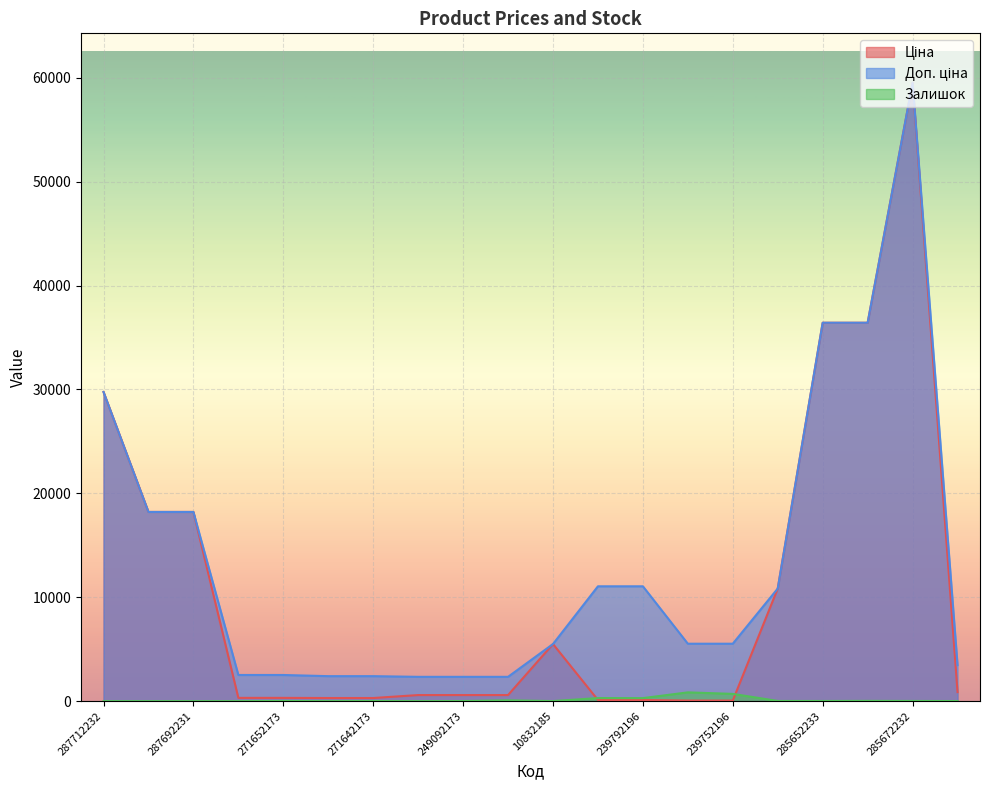

Rank the series by their average value, from highest to lowest.

Доп. ціна, Ціна, Залишок